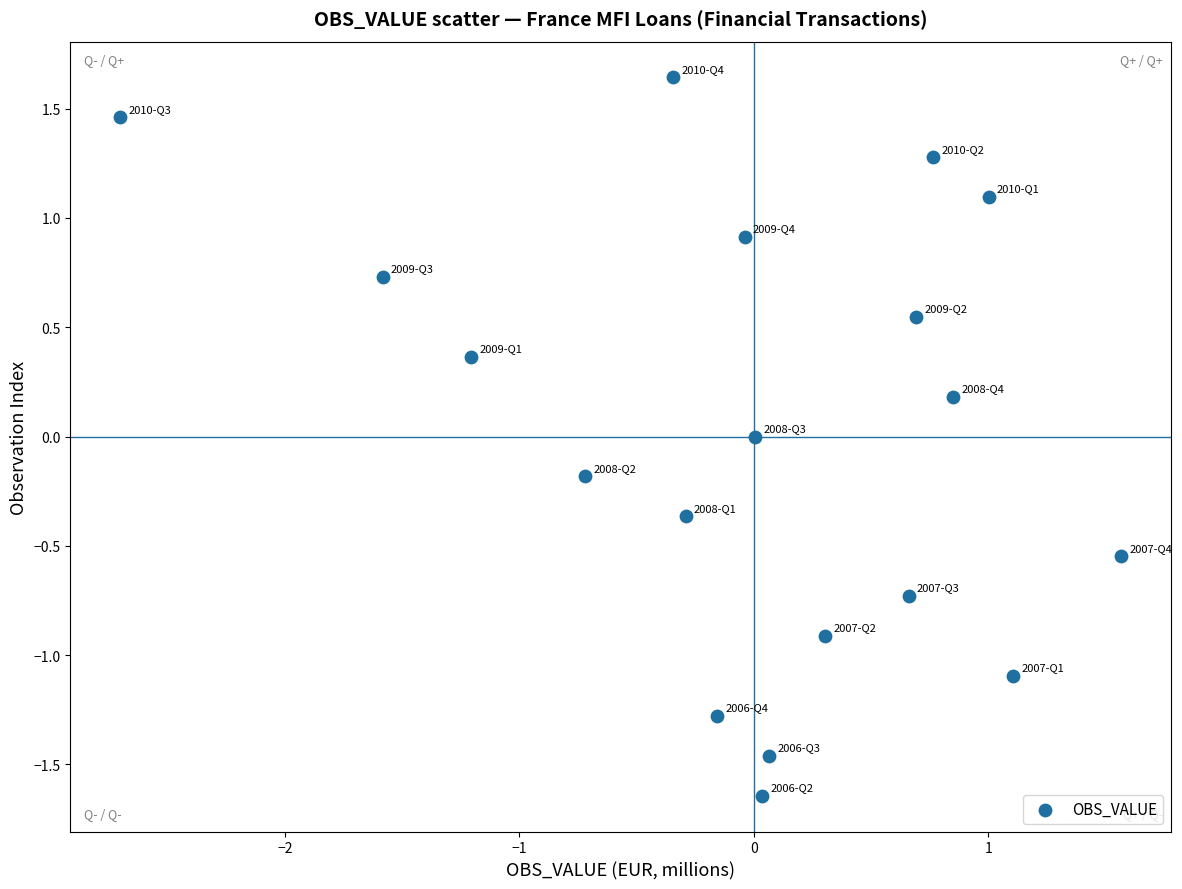

What is the range of X values (max minus min)?

4.3